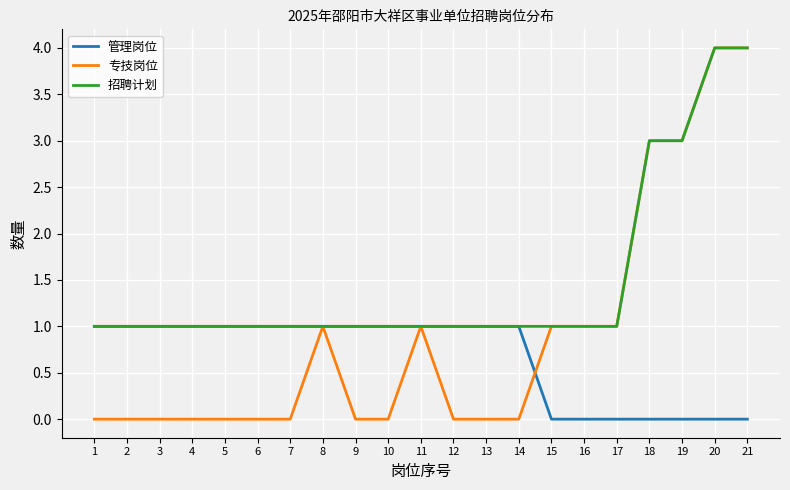

Does the chart display data point markers on the line(s)?

No